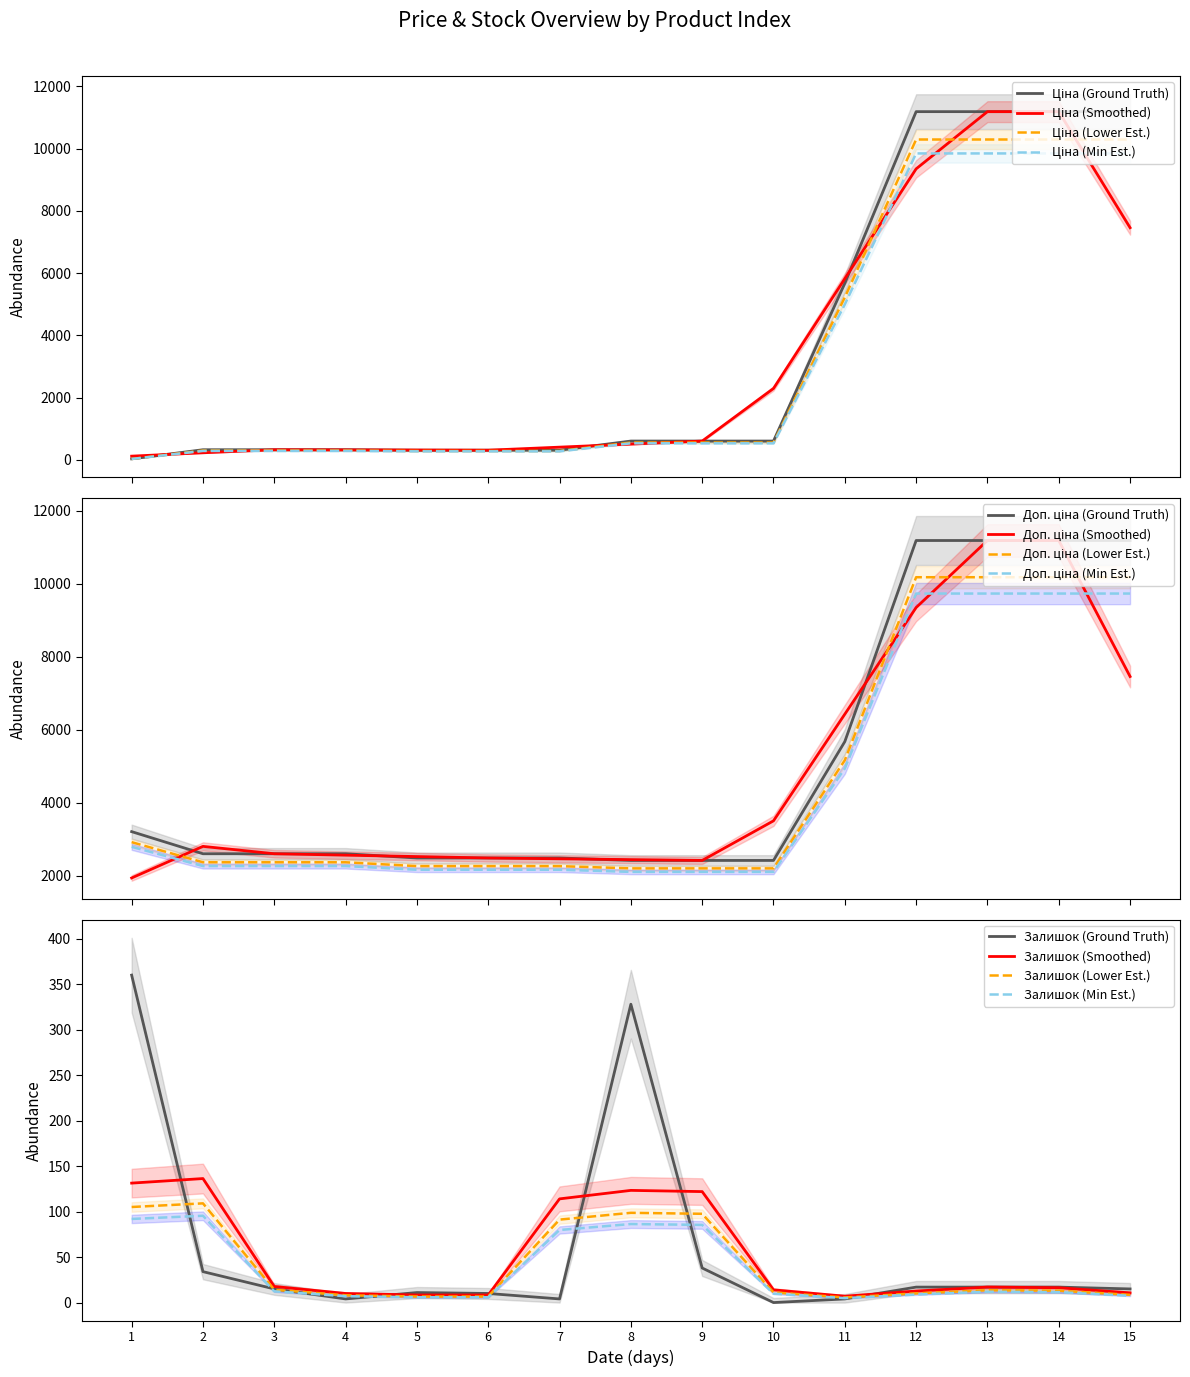

What are all the series names shown in the legend?

Ціна, Доп. ціна, Залишок